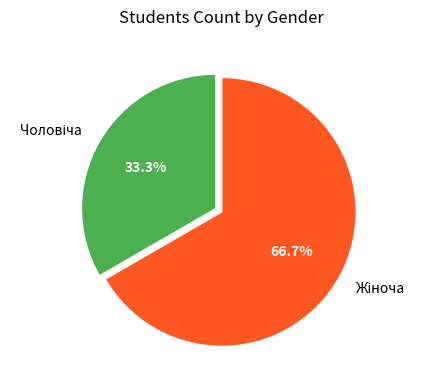

Is there any slice that represents more than half of the pie?

Yes